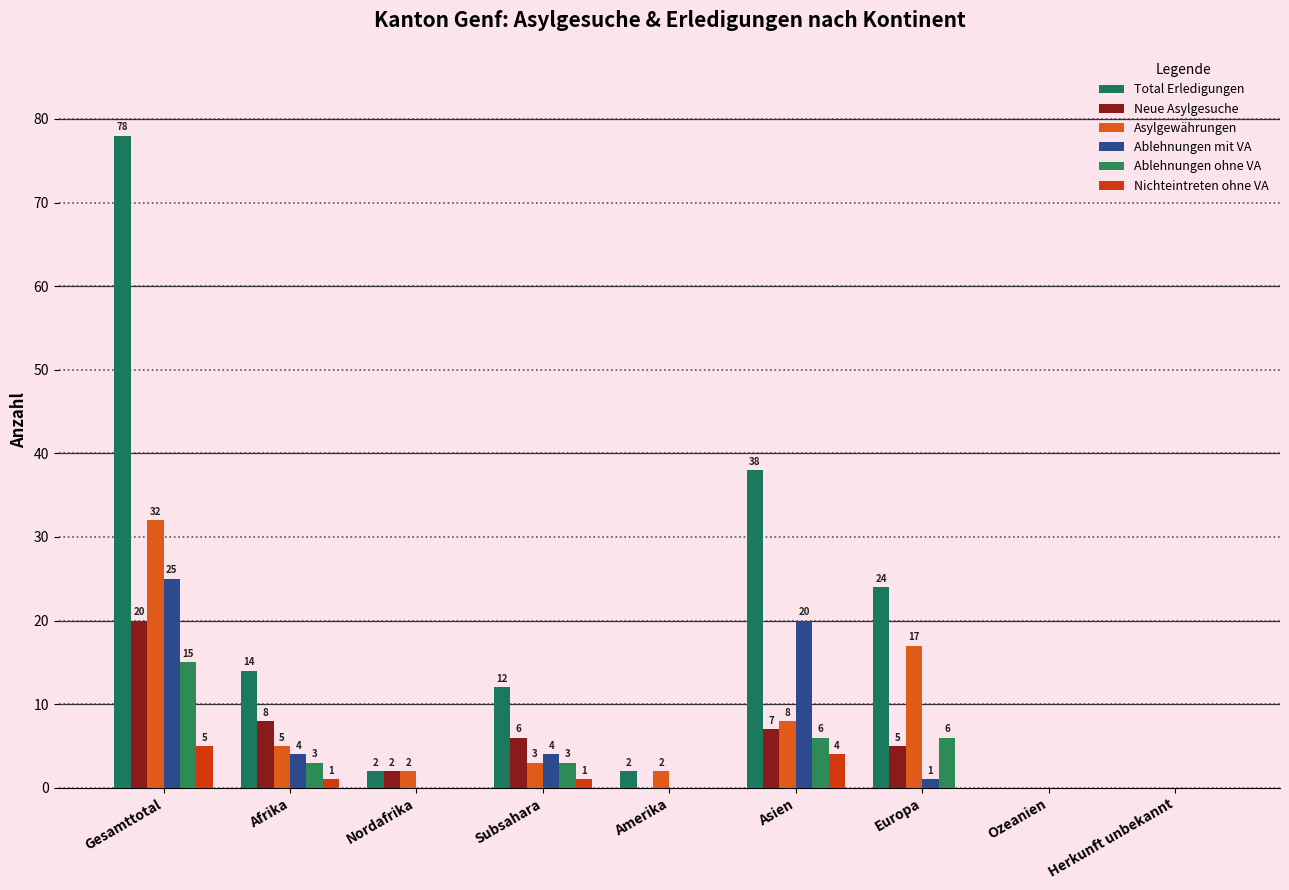

Is the value of Nichteintreten ohne VA at Asien greater than the value of Total Erledigungen at Gesamttotal?

No